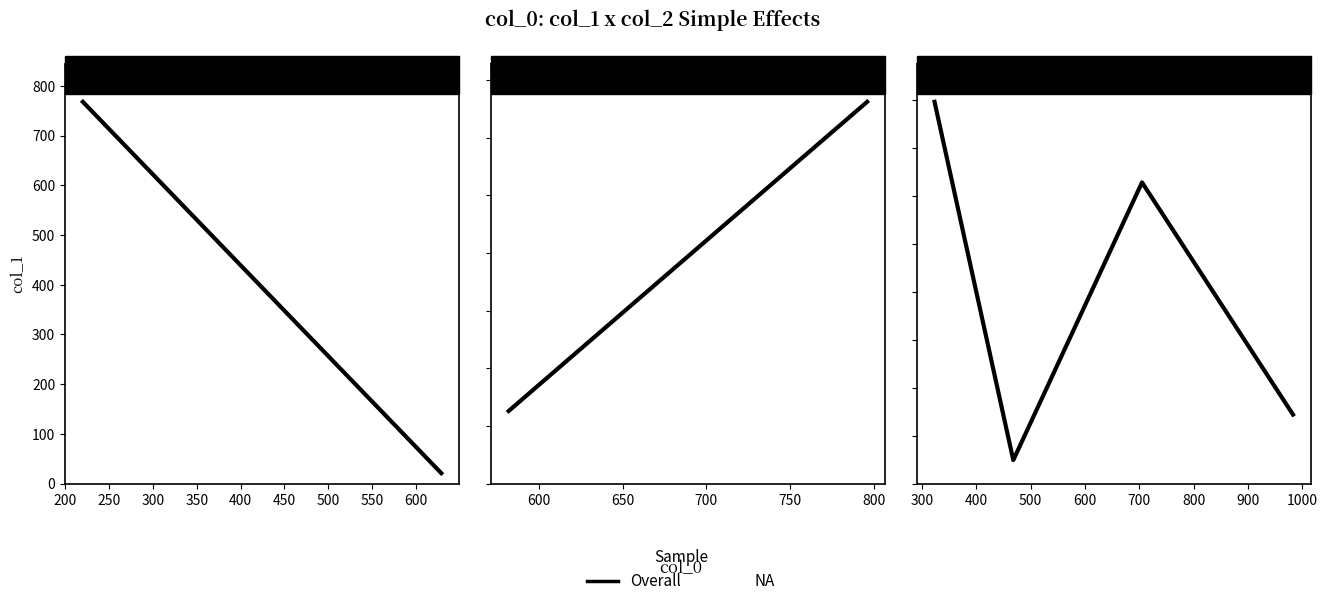

Where is the data nearest to the value 422?

250